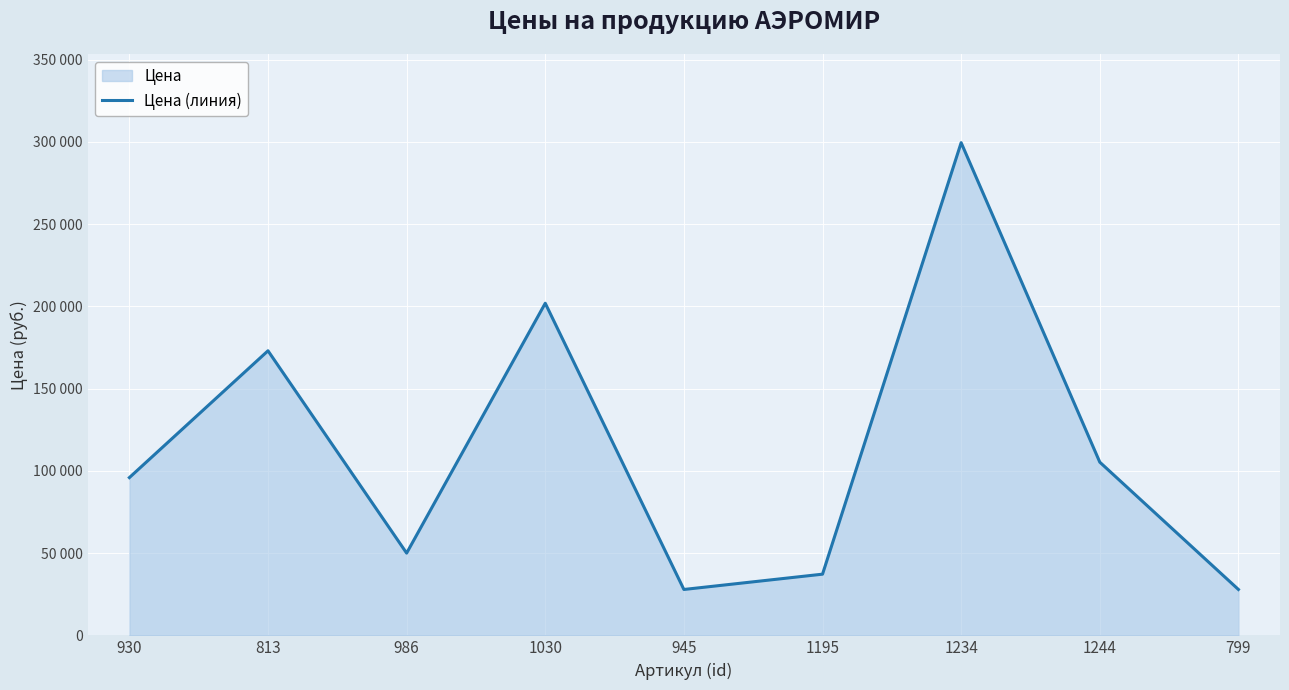

What is the sum of all values?

1018600